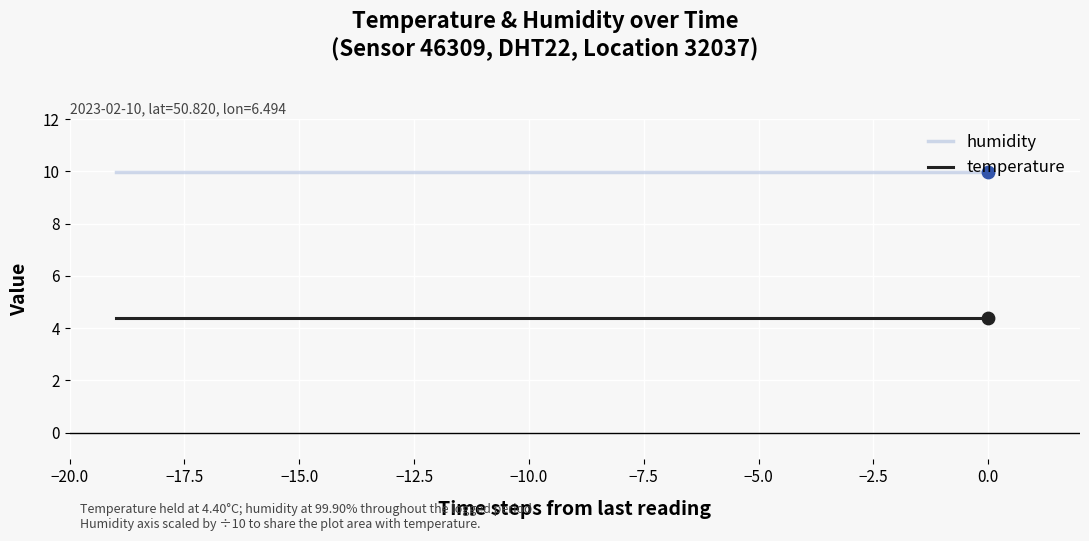

Which series has the largest total across all categories?

humidity